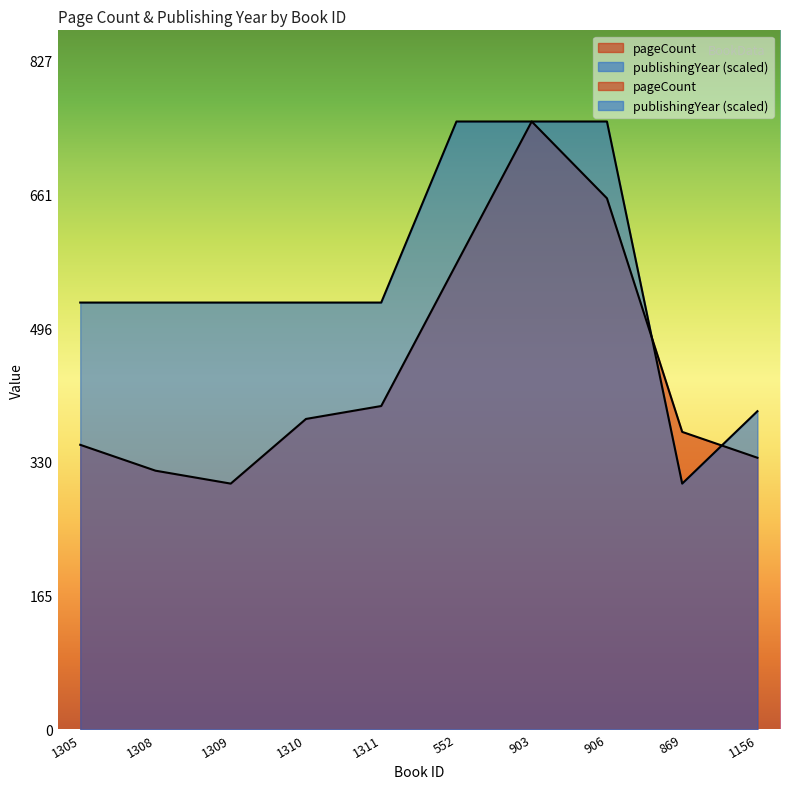

Reading left to right, list all the values displayed in this chart.

pageCount: 352.0	320.0	304.0	384.0	400.0	576.0	752.0	657.0	368.0	336.0
publishingYear: 528.0	528.0	528.0	528.0	528.0	752.0	752.0	752.0	304.0	393.6